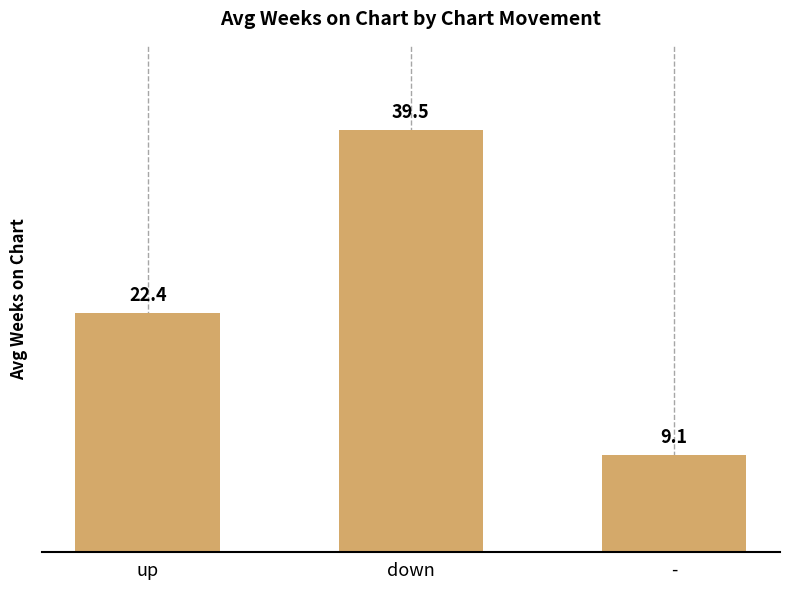

What value does the data have at down?

39.5